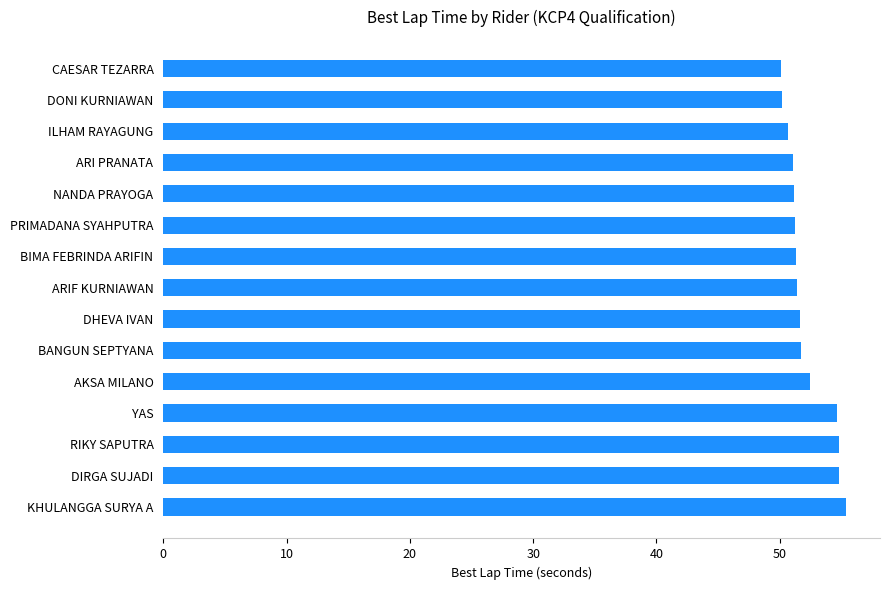

What is the difference between the second highest and second lowest values?

4.6